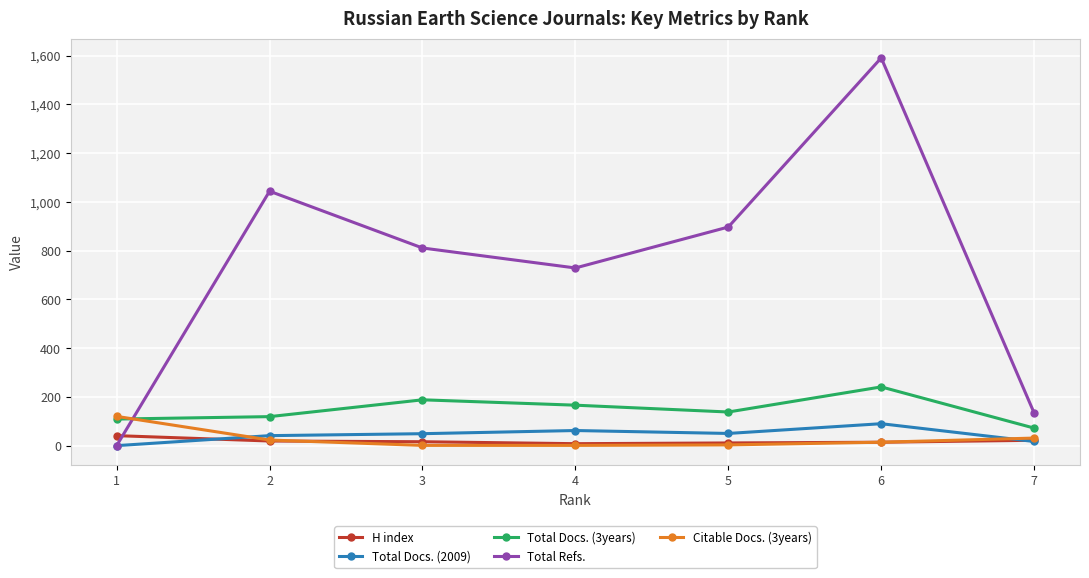

Which series has the widest spread of values?

Total Refs.